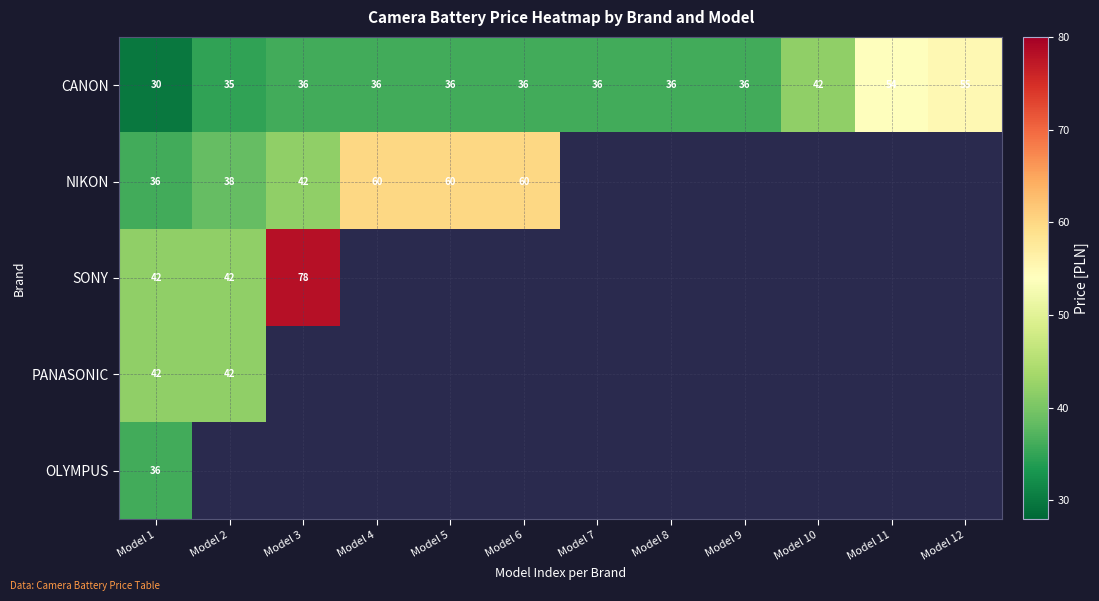

What is the total value across all series at Model 1?

186